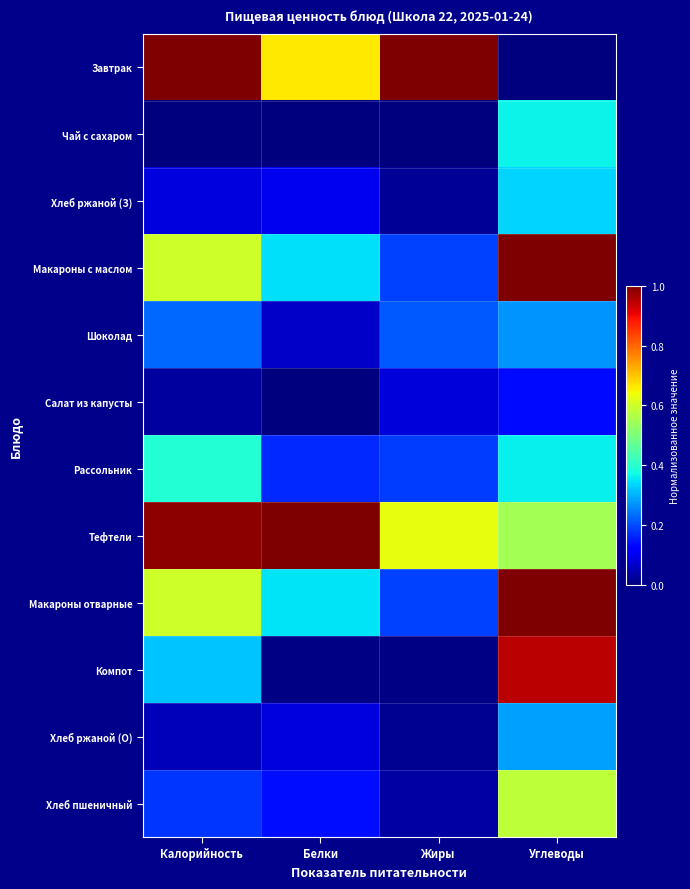

How many categories are shown in the chart?

4